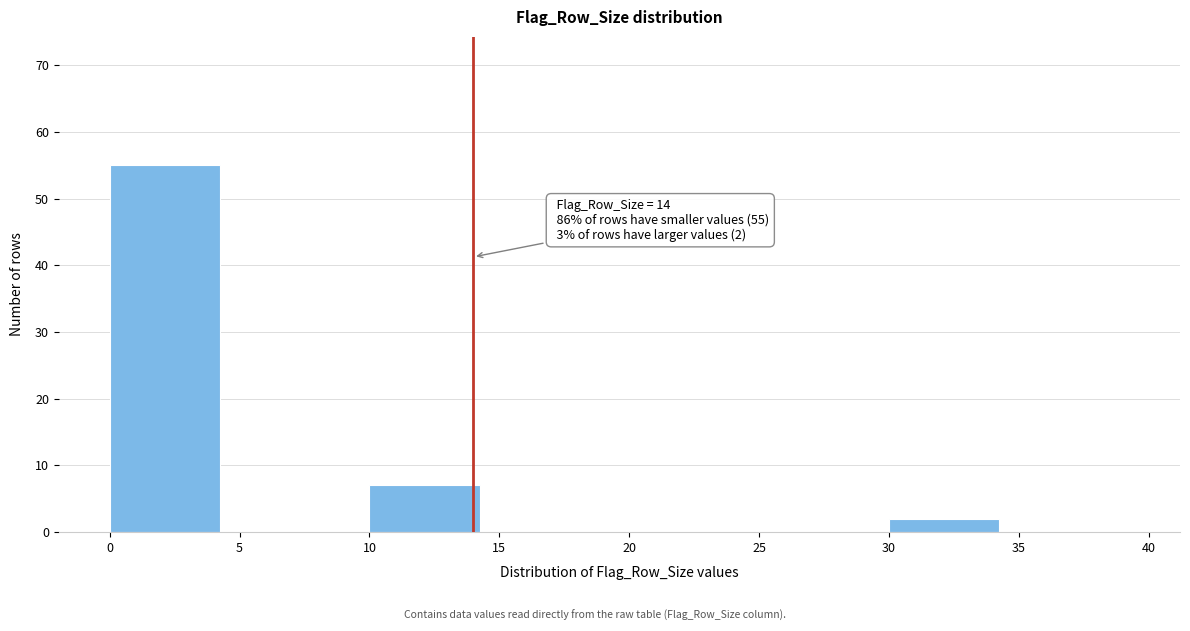

Over which range of the x-axis is the bar tallest?

0 to 5